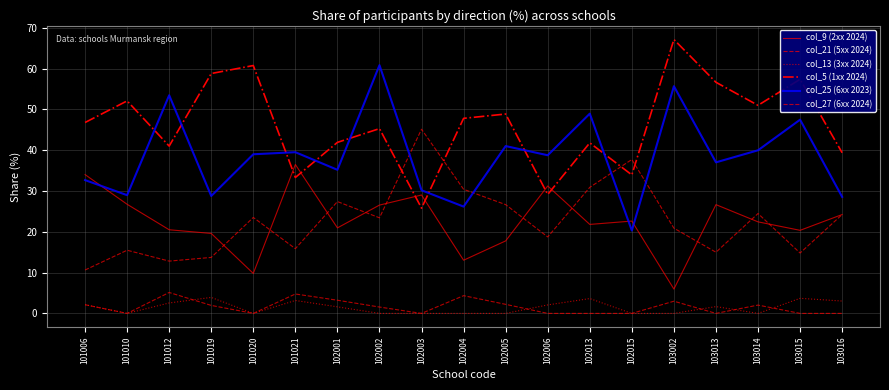

How many series are shown in this chart?

6